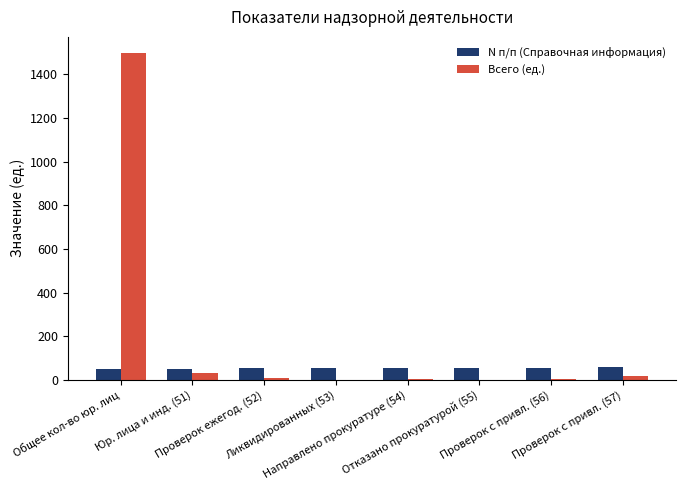

What is the sum of all N п/п (Справочная информация) values?

428